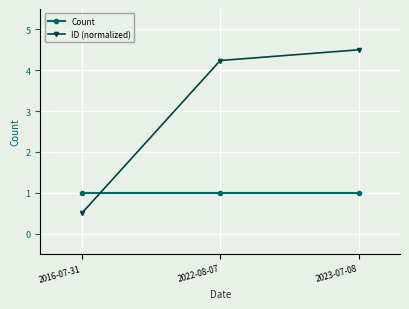

Which series has the widest spread of values?

ID (normalized)